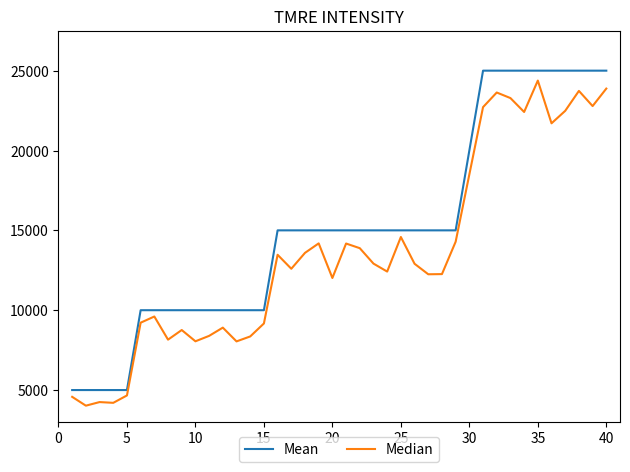

What is the smallest value displayed?

4022